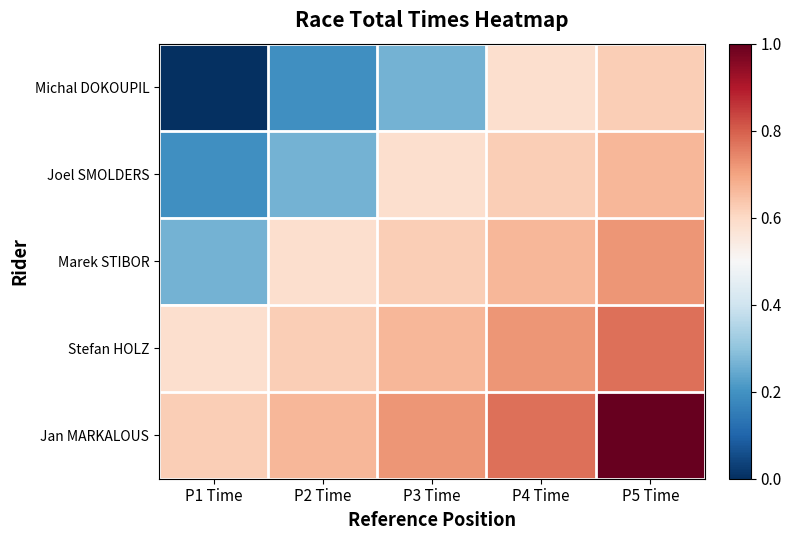

Between P2 Time and P1 Time, which is larger?

P2 Time